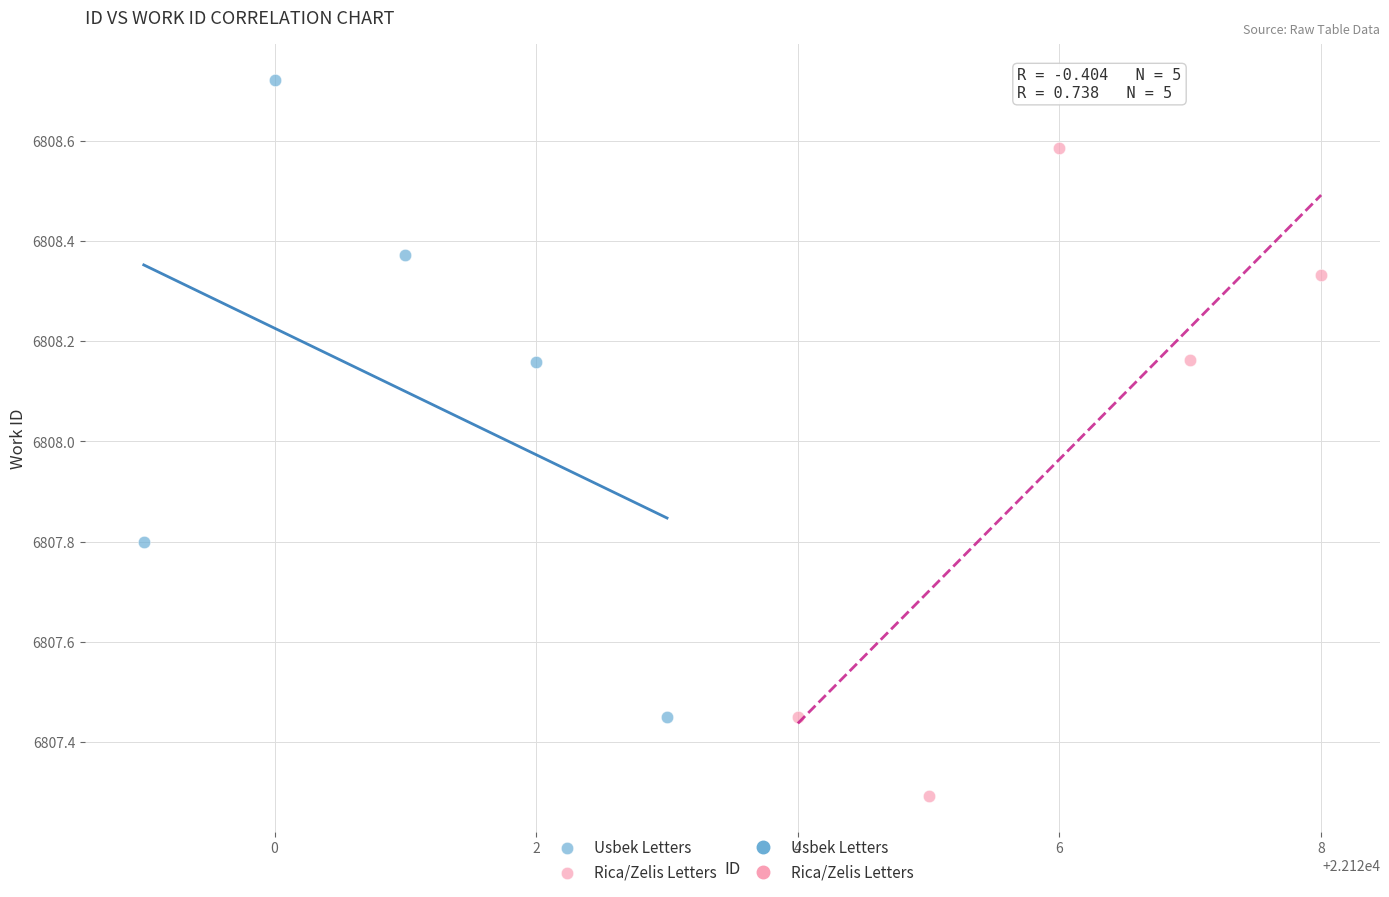

Which series contains the lowest Y value?

Rica/Zelis Letters